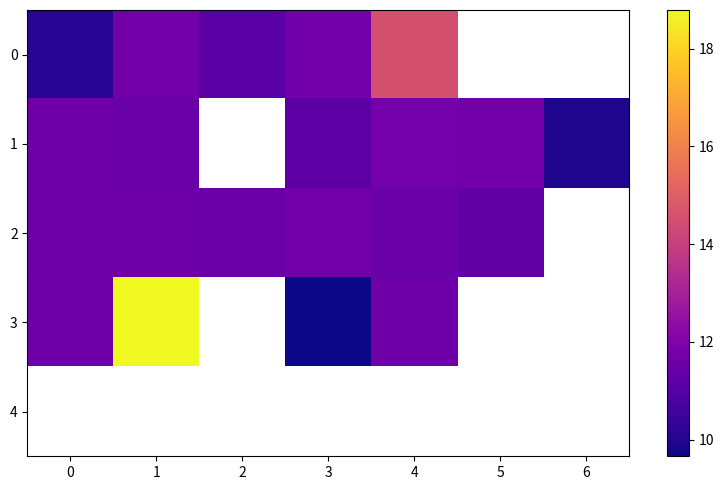

Which series changed the most between 1 and 4?

3